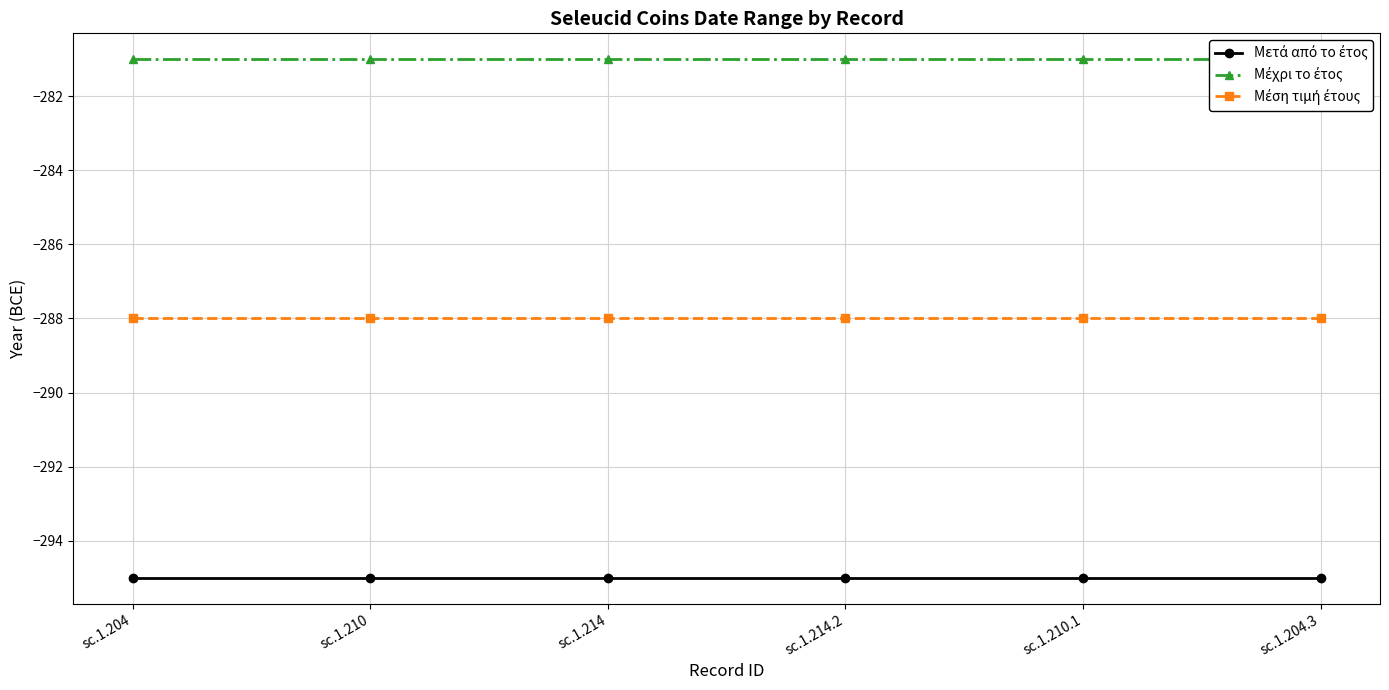

Is the value of Μέχρι το έτος at sc.1.214.2 greater than the value of Μέση τιμή έτους at sc.1.210?

Yes